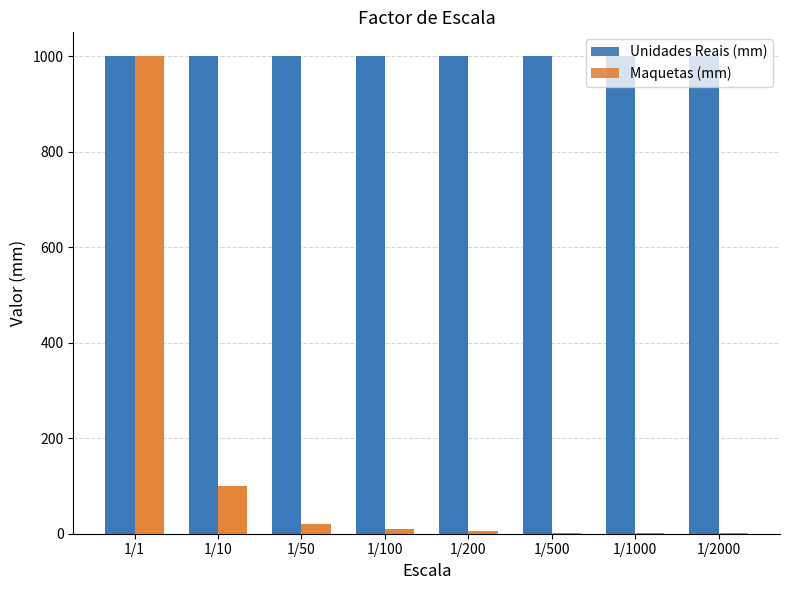

What is the smallest value displayed?

0.5